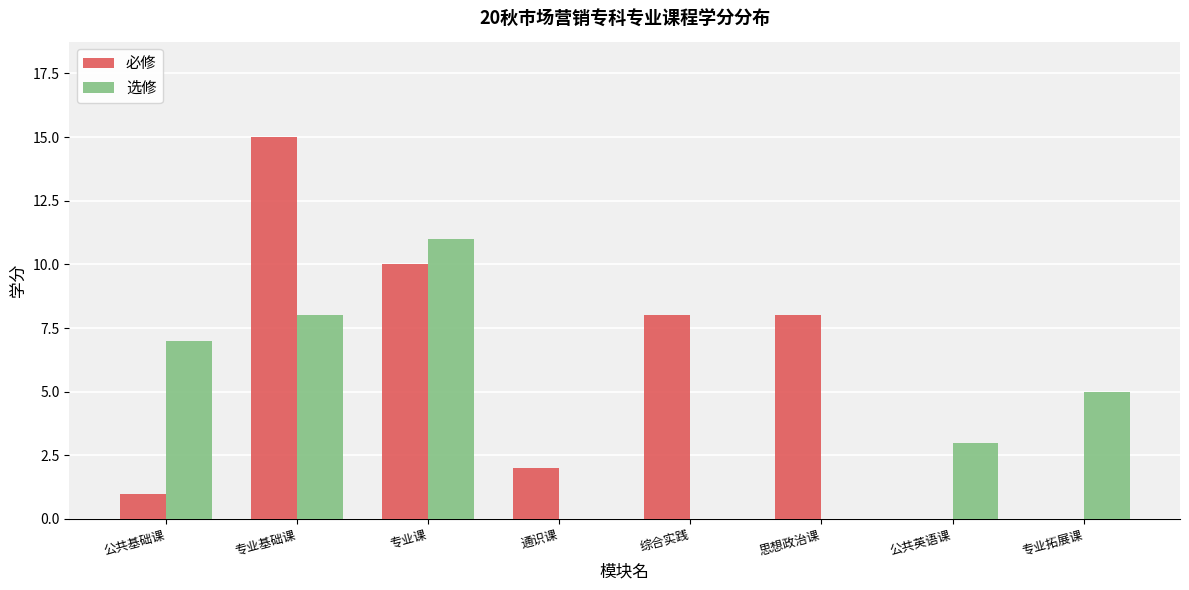

Where does the 选修 series first go above 5?

公共基础课